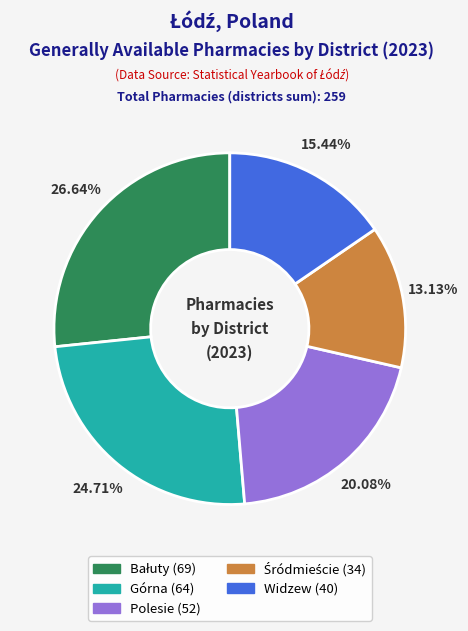

Does any single category account for the majority?

No